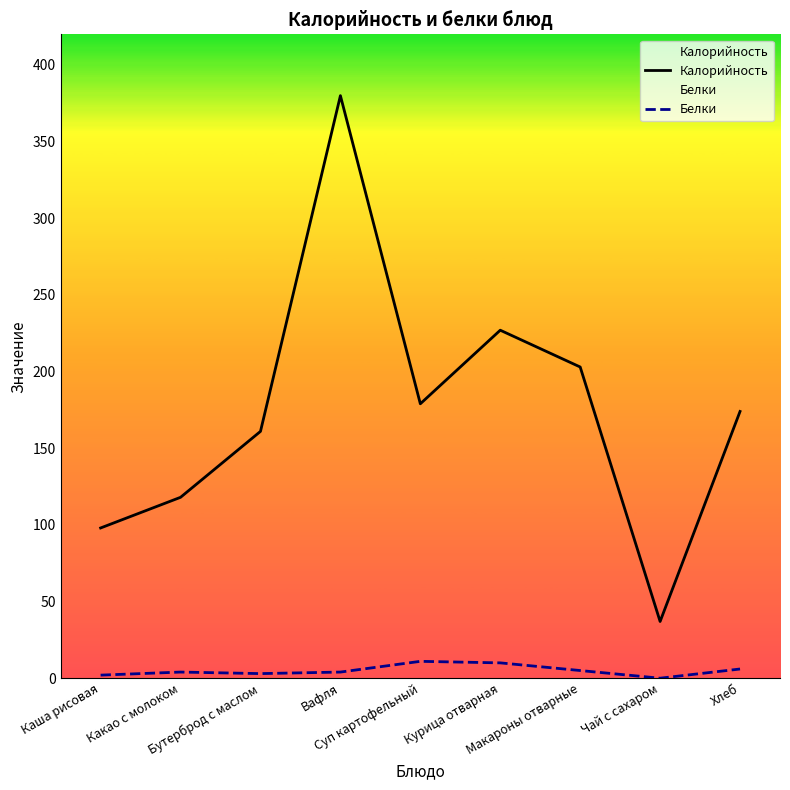

At which category is the sum across all series the highest?

Вафля